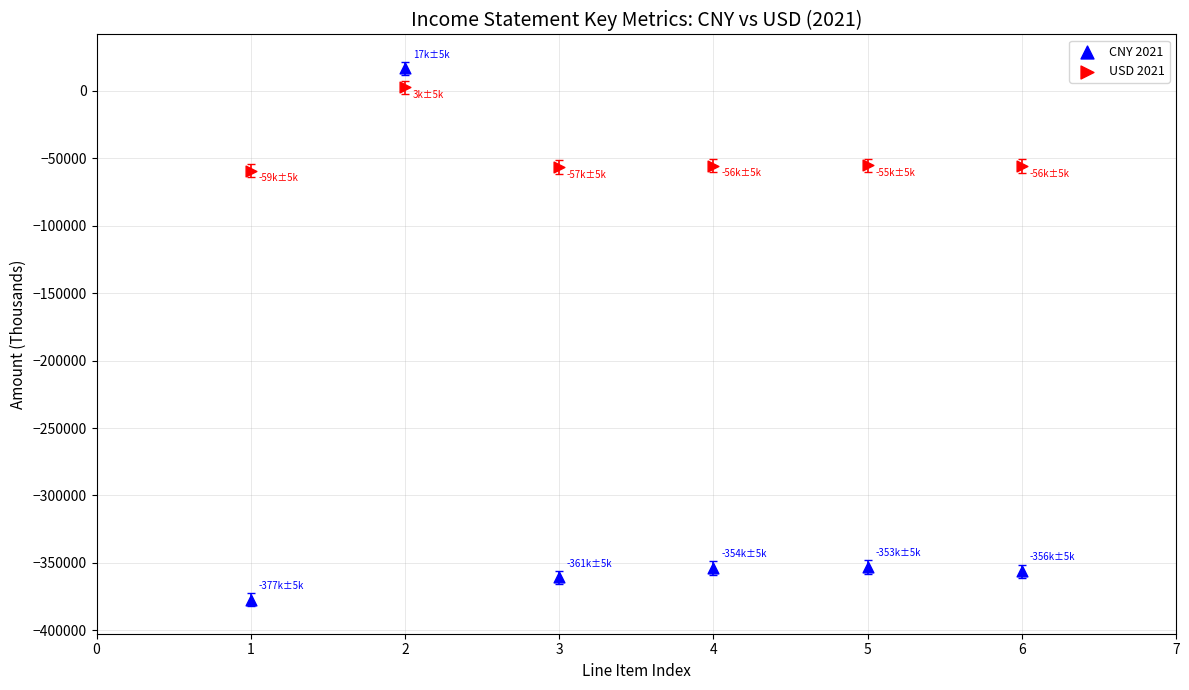

Which series has the largest Y range (max minus min)?

CNY 2021